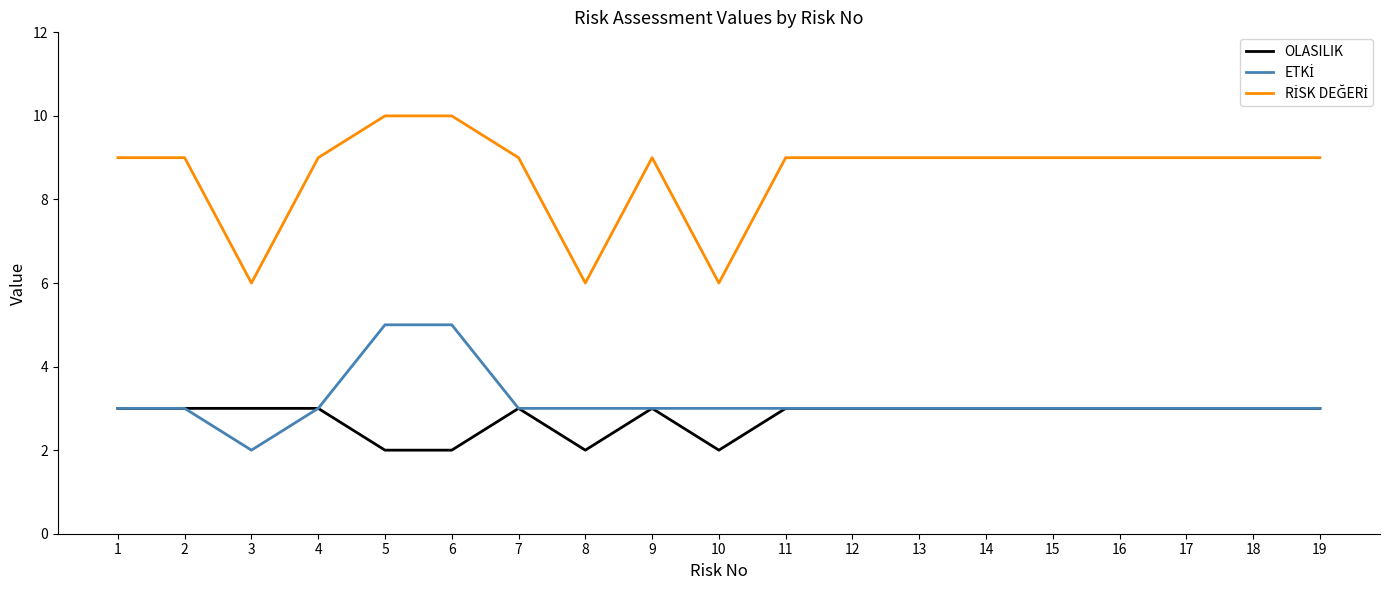

What is the spread (max minus min) of values at 16?

6